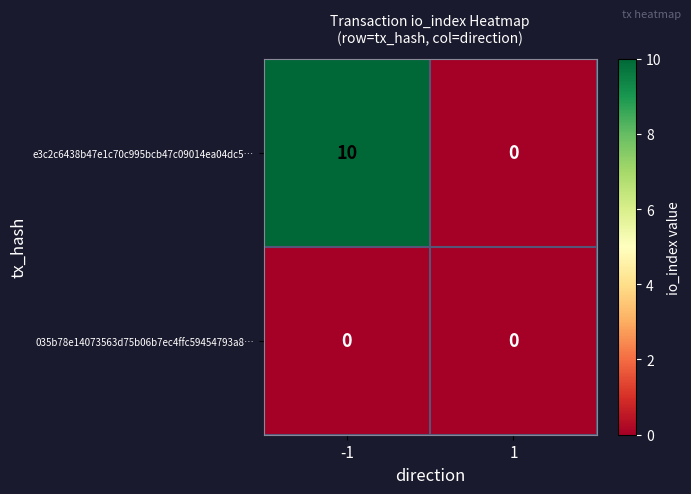

The e3c2c6438b47e1c70c995bcb47c09014ea04dc5… series shows 4 at -1. True or false?

False